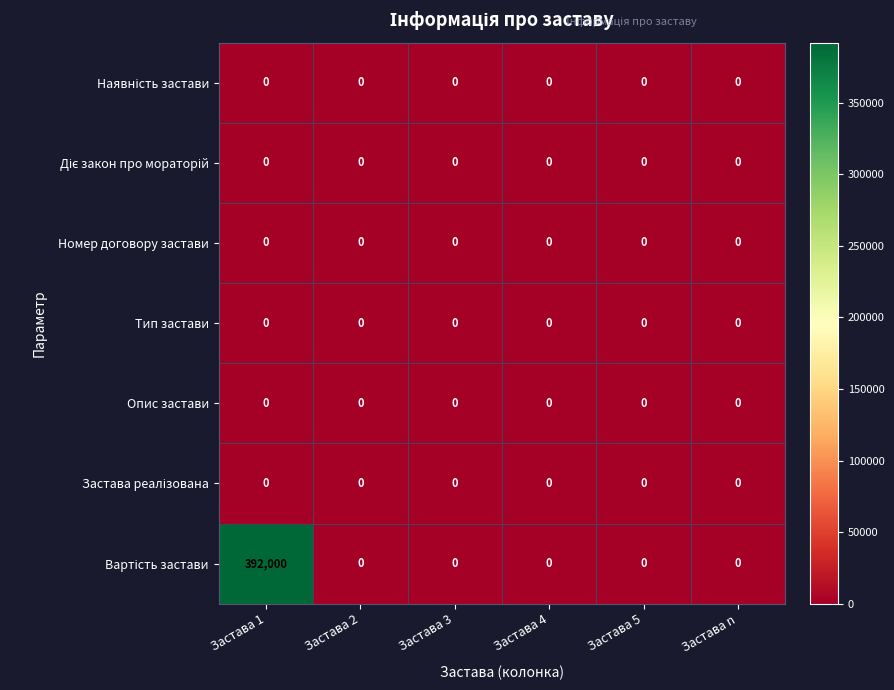

At which category is the sum across all series the highest?

Застава 1